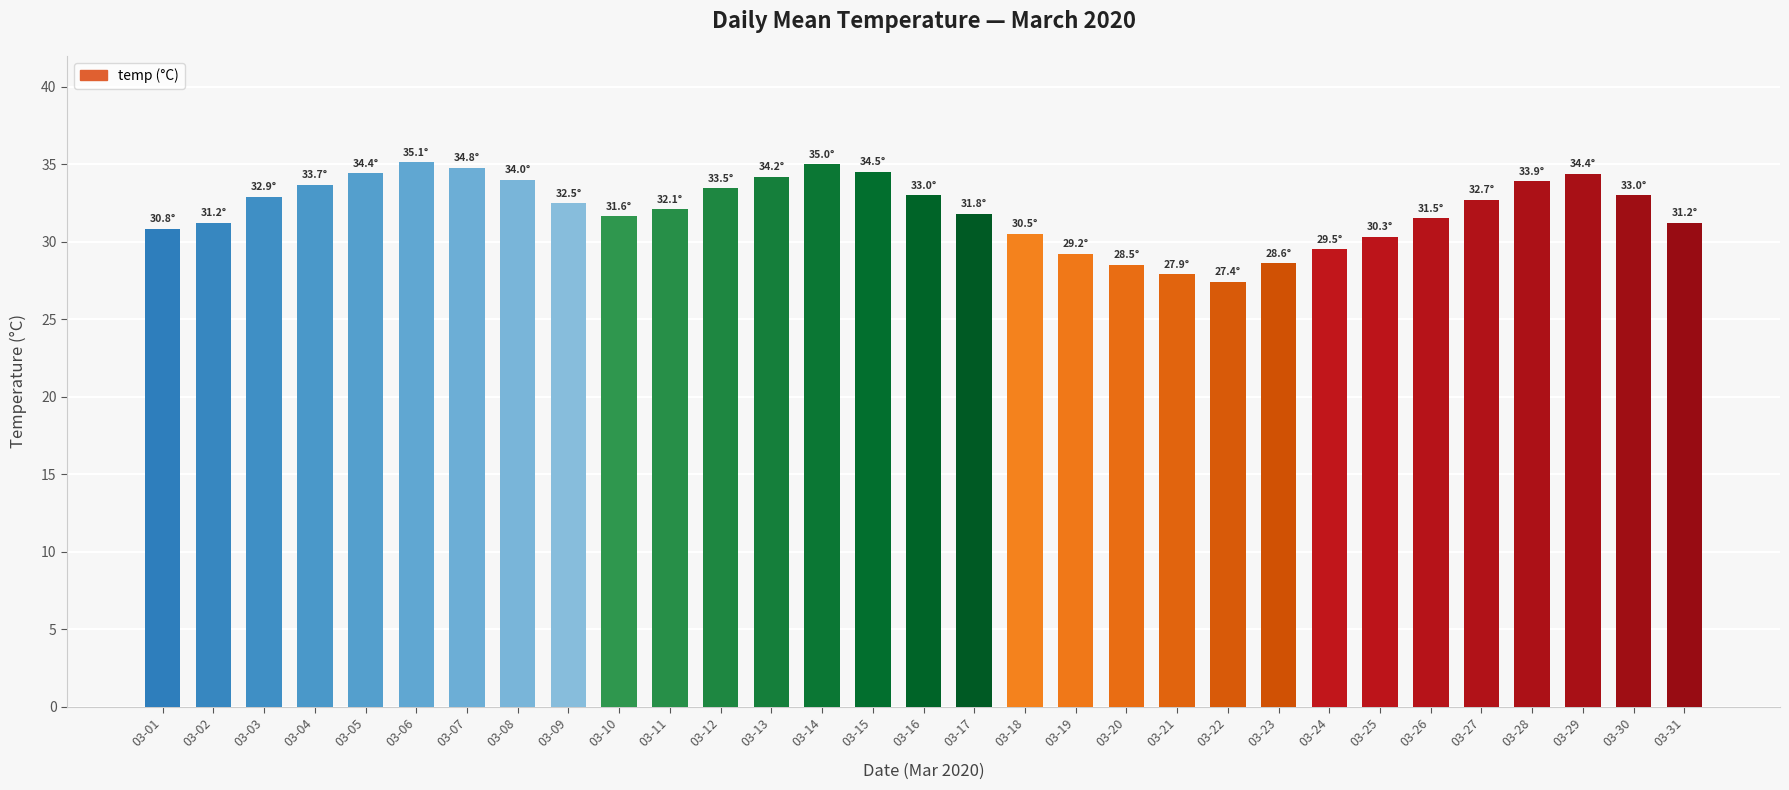

What is the maximum value shown in the chart?

35.1